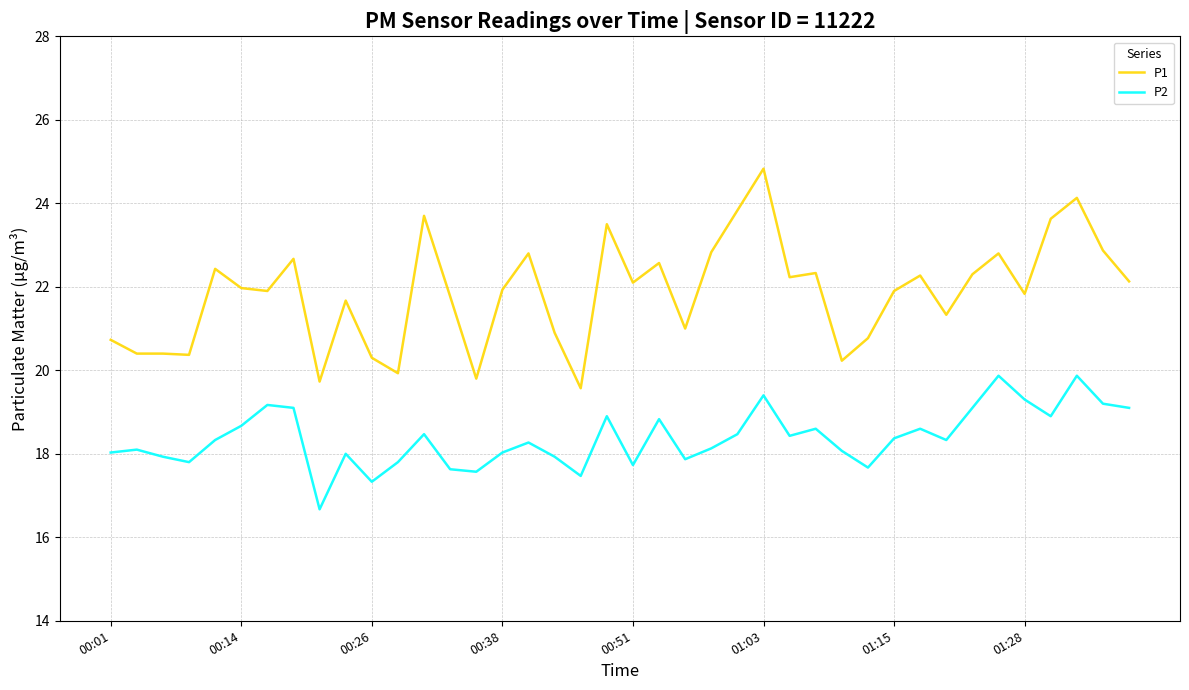

Rank the series by their average value, from highest to lowest.

P1, P2